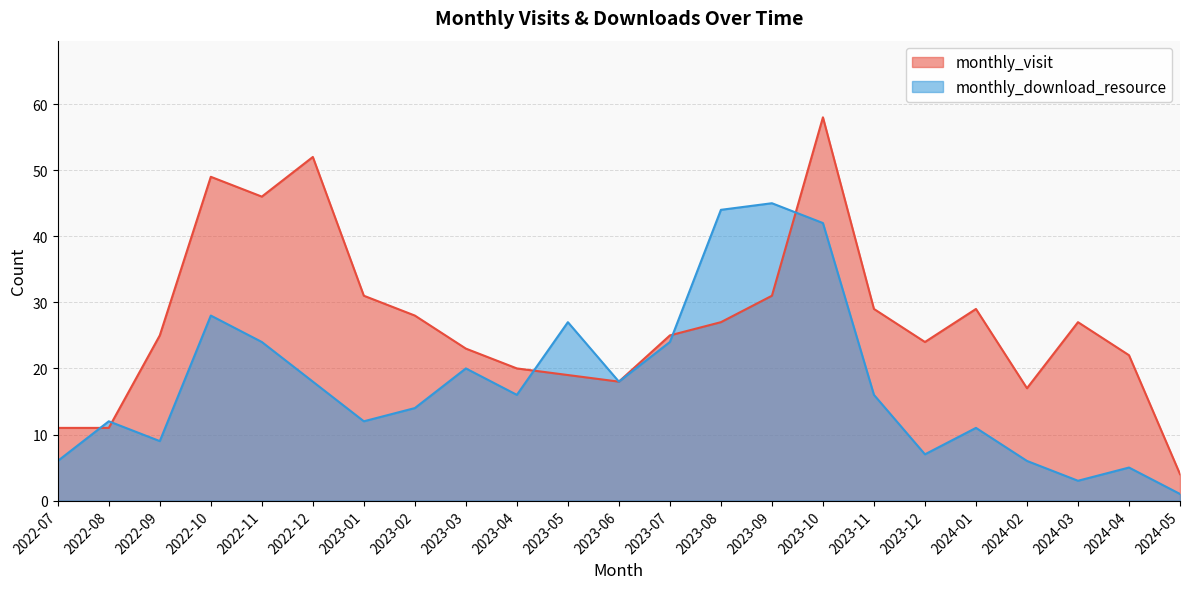

Which has a higher value, 2023-08 or 2022-12?

2022-12